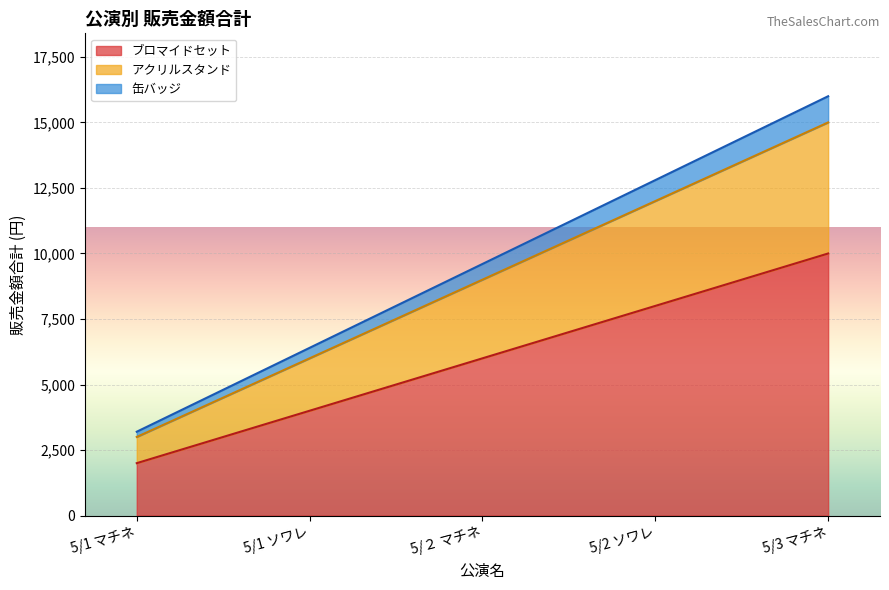

Count the number of categories in the chart.

5